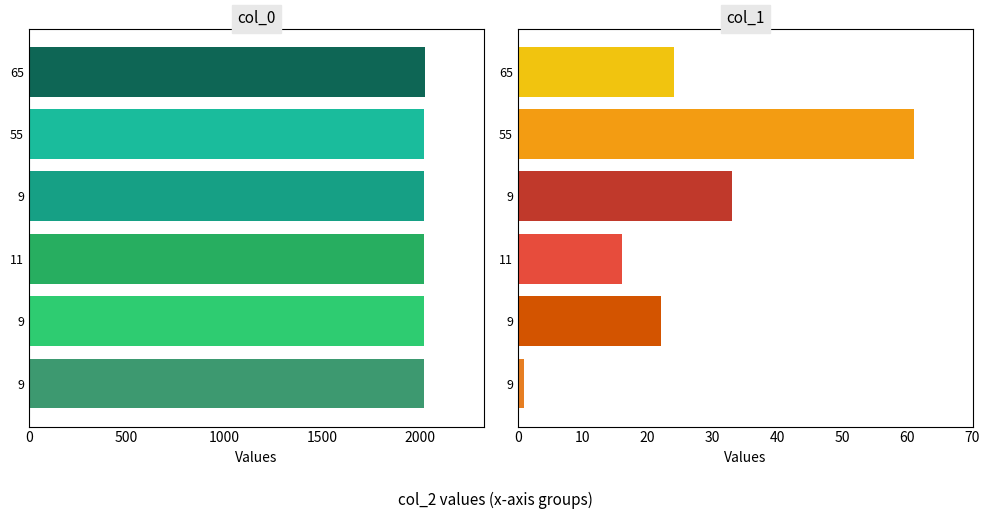

How many categories are shown in the chart?

6